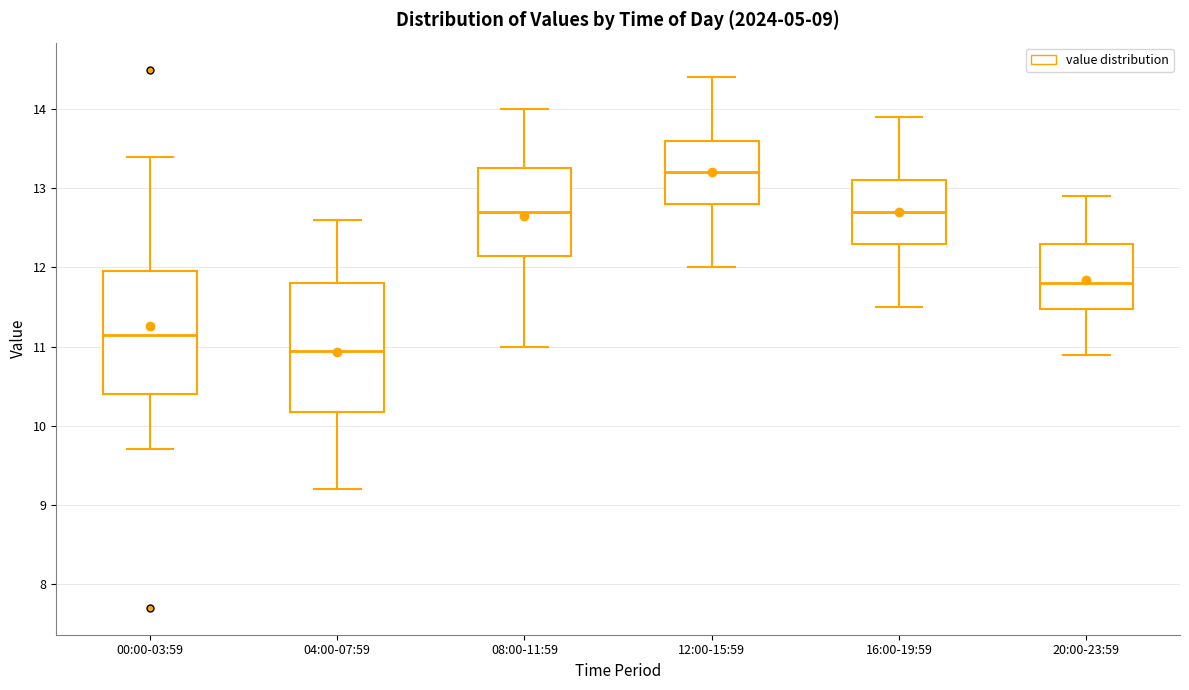

Which box has the highest median line?

12:00-15:59